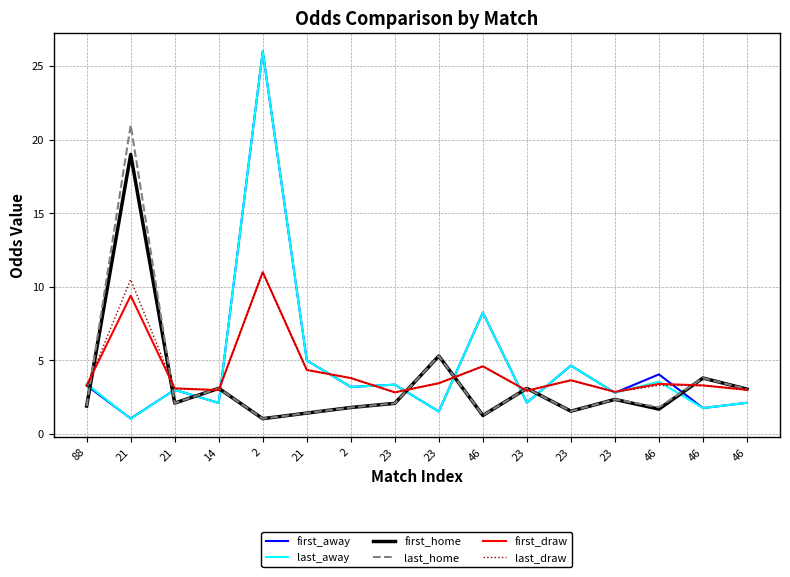

Where does the first_draw series first go above 3?

88